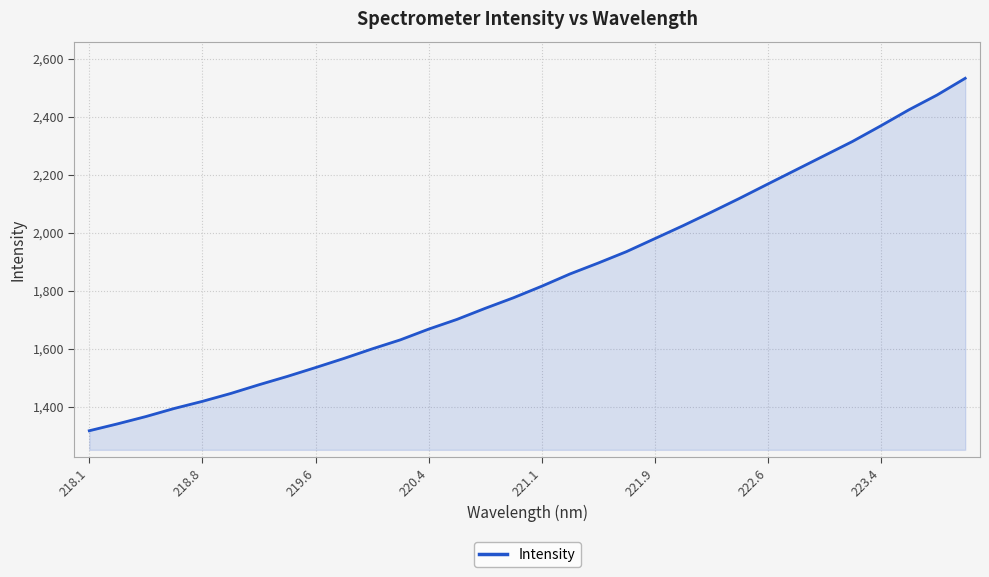

What is the difference between the maximum and minimum values?

1215.0